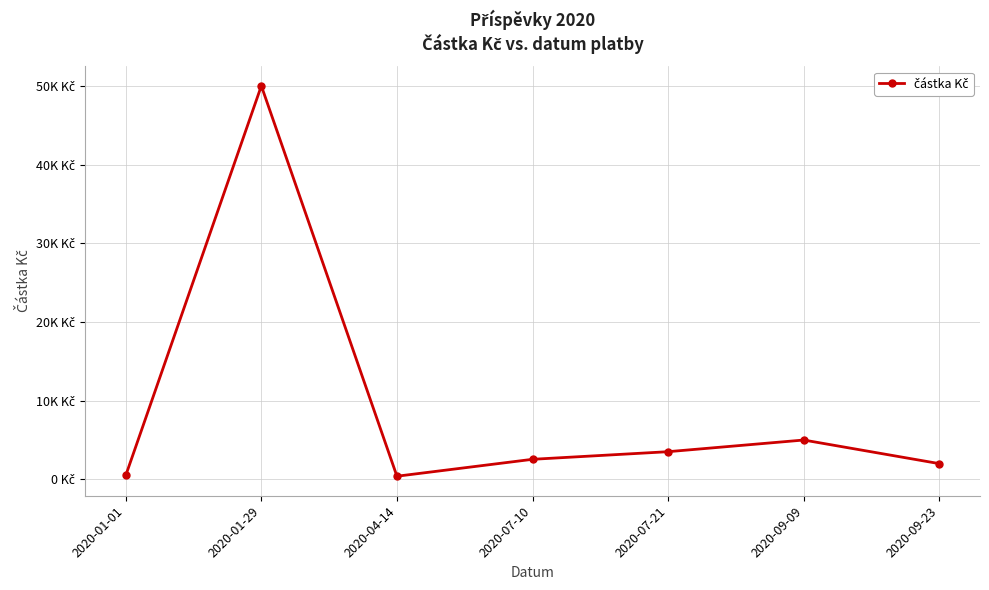

At which category does the data reach its first local peak?

2020-01-29